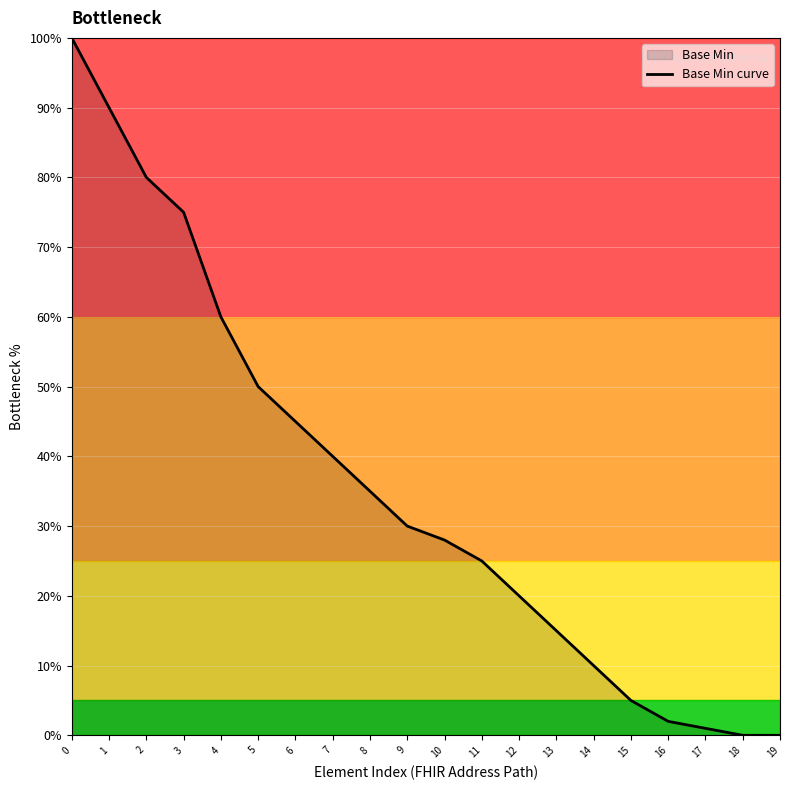

Reading left to right, transcribe all the data shown in this chart.

0=100	1=90	2=80	3=75	4=60	5=50	6=45	7=40	8=35	9=30	10=28	11=25	12=20	13=15	14=10	15=5	16=2	17=1	18=0	19=0